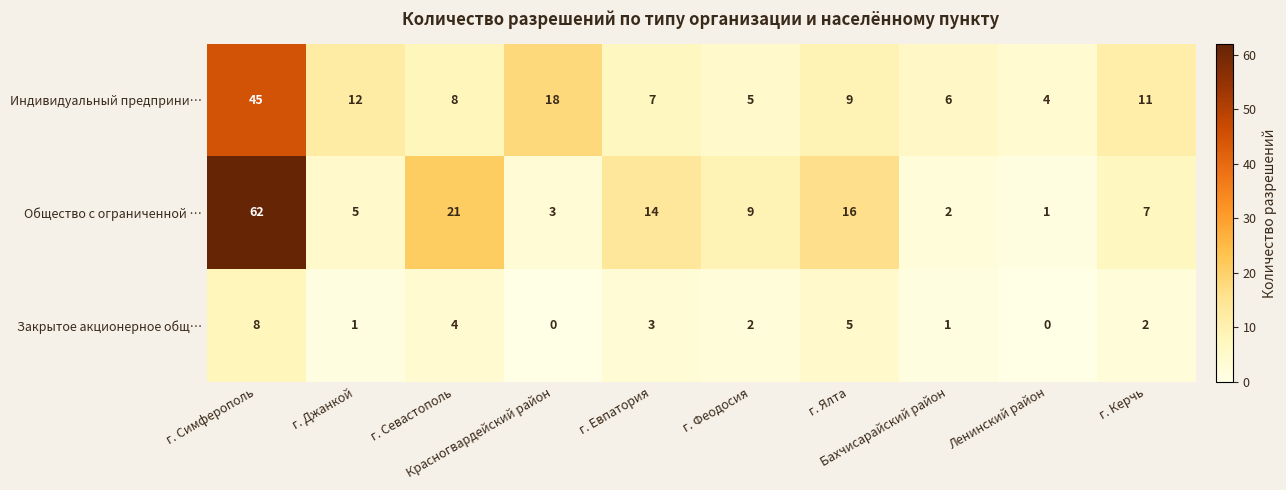

Which category has the highest value across all series?

г. Симферополь